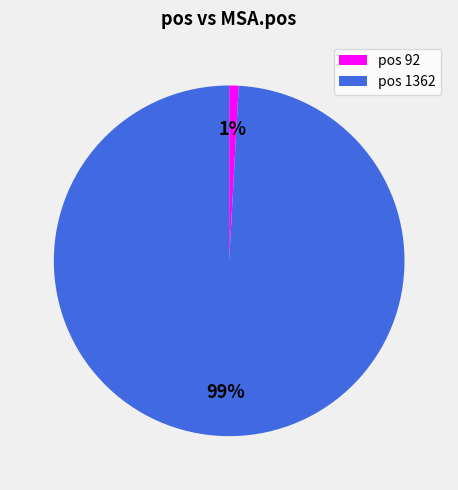

To the nearest percent, what percentage of the pie is pos 92?

1%